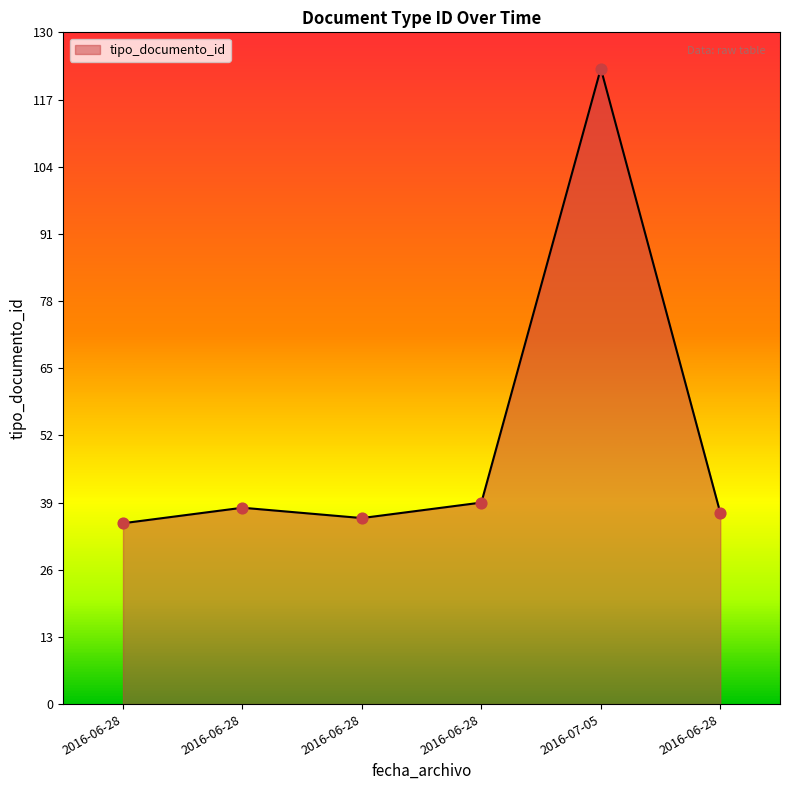

Between 2016-06-28 and 2016-06-28, which is larger?

2016-06-28